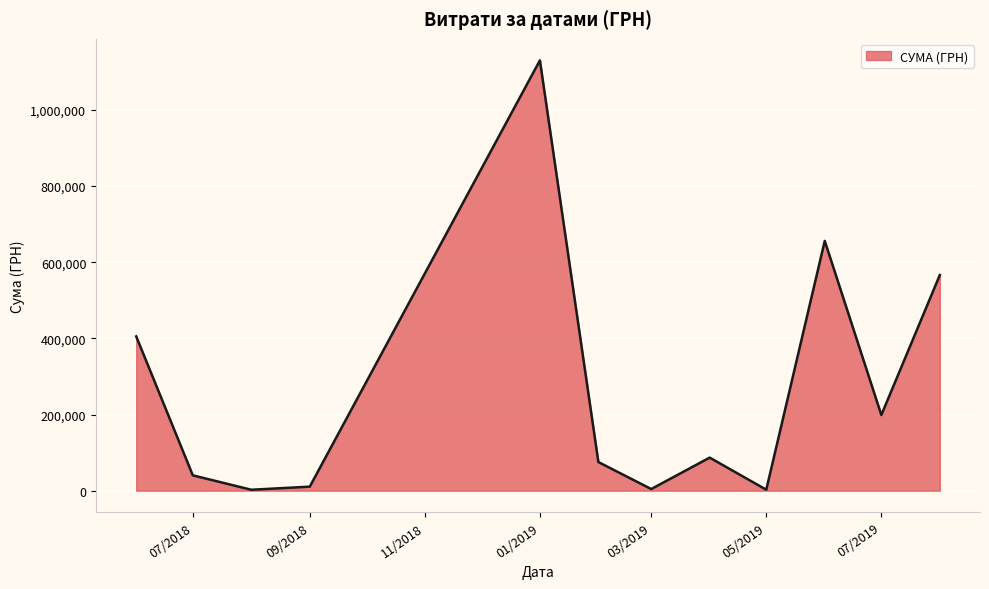

Is this an area chart (filled region under the line)?

Yes